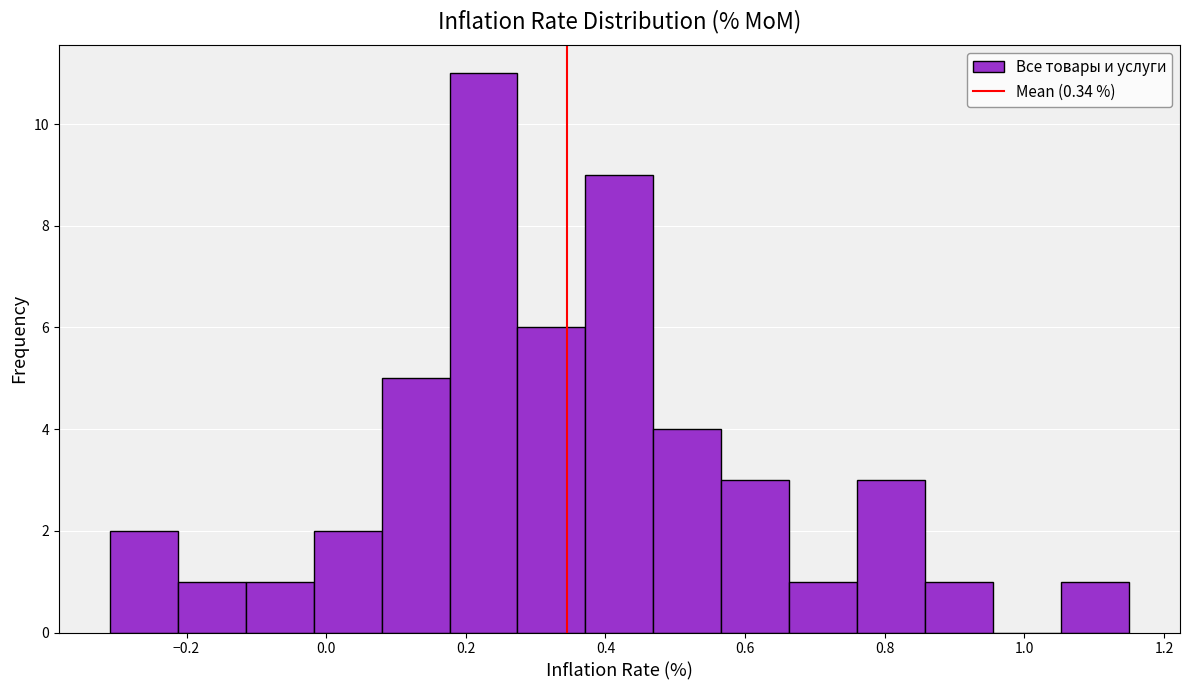

Which range on the x-axis has the tallest bar?

0.18 to 0.28